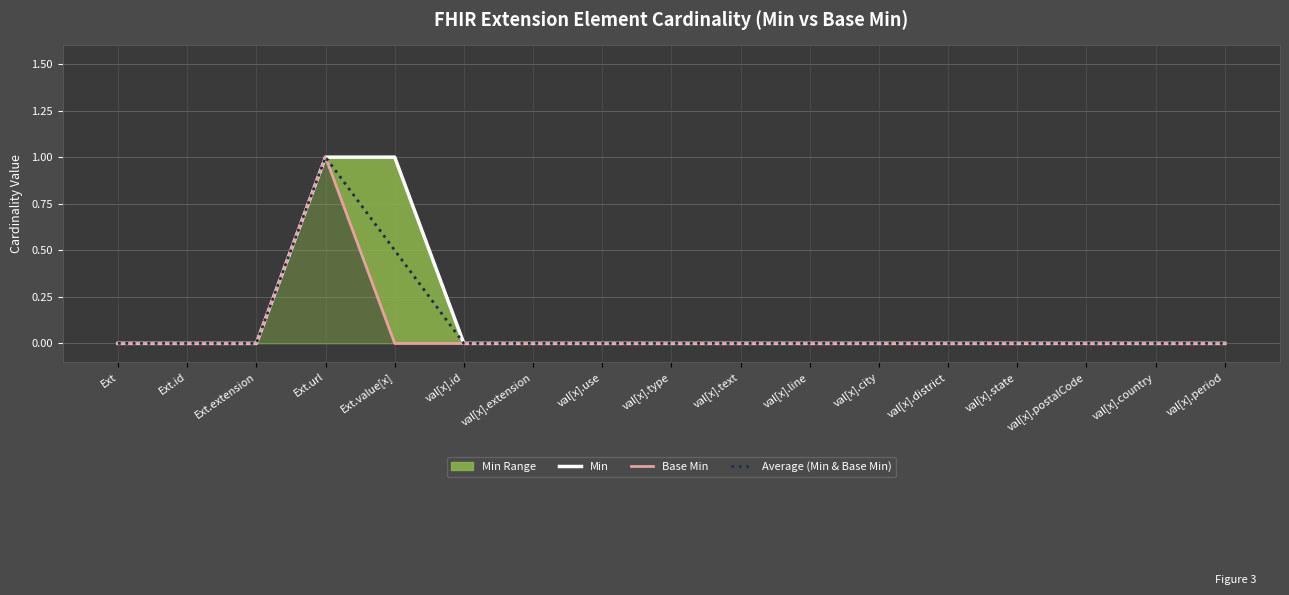

The value of Average (Min & Base Min) at val[x].id is 0.0. True or false?

True